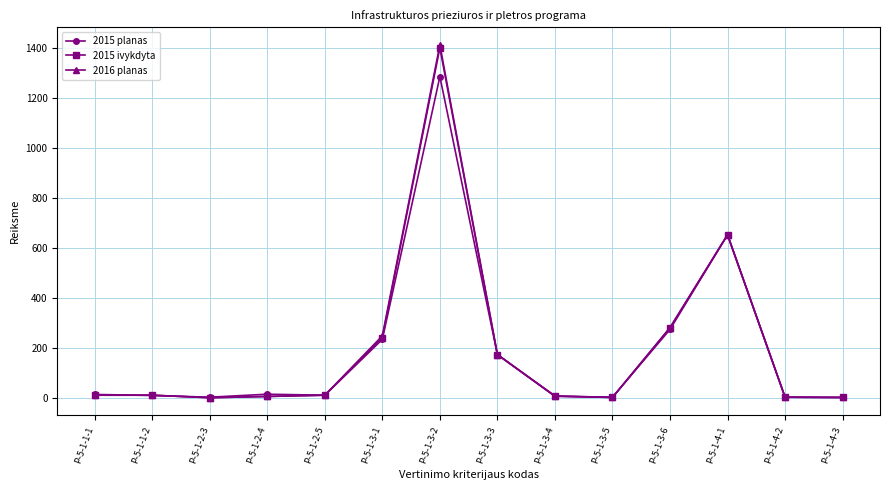

The 2015 ivykdyta series shows 166.8 at P-5-1-3-1. True or false?

False